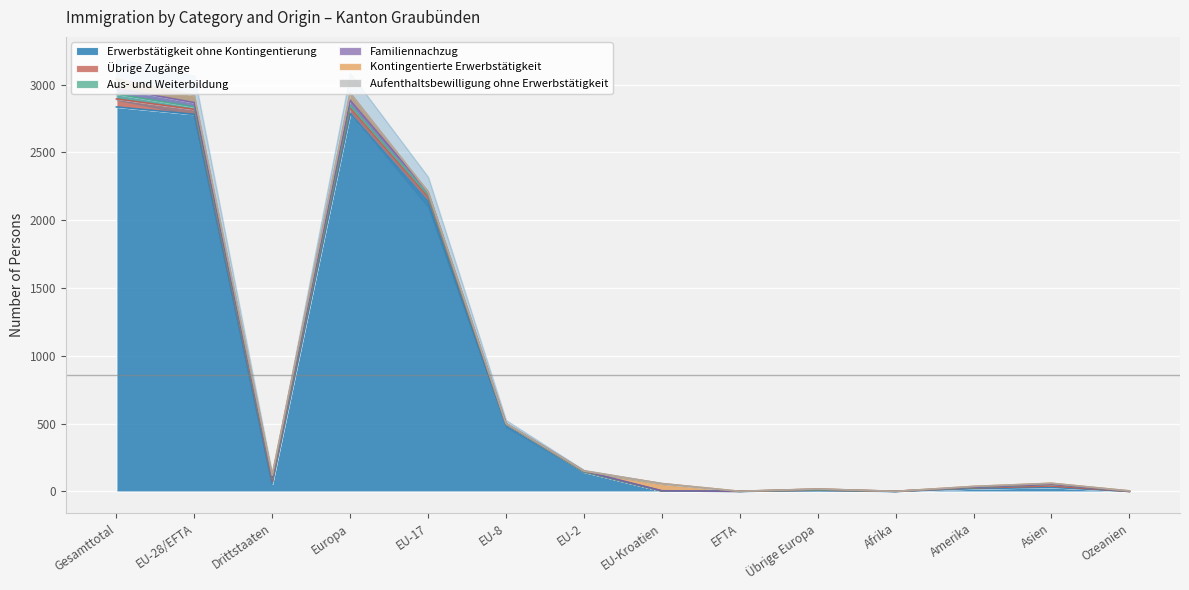

What is the spread (max minus min) of values at Ozeanien?

3